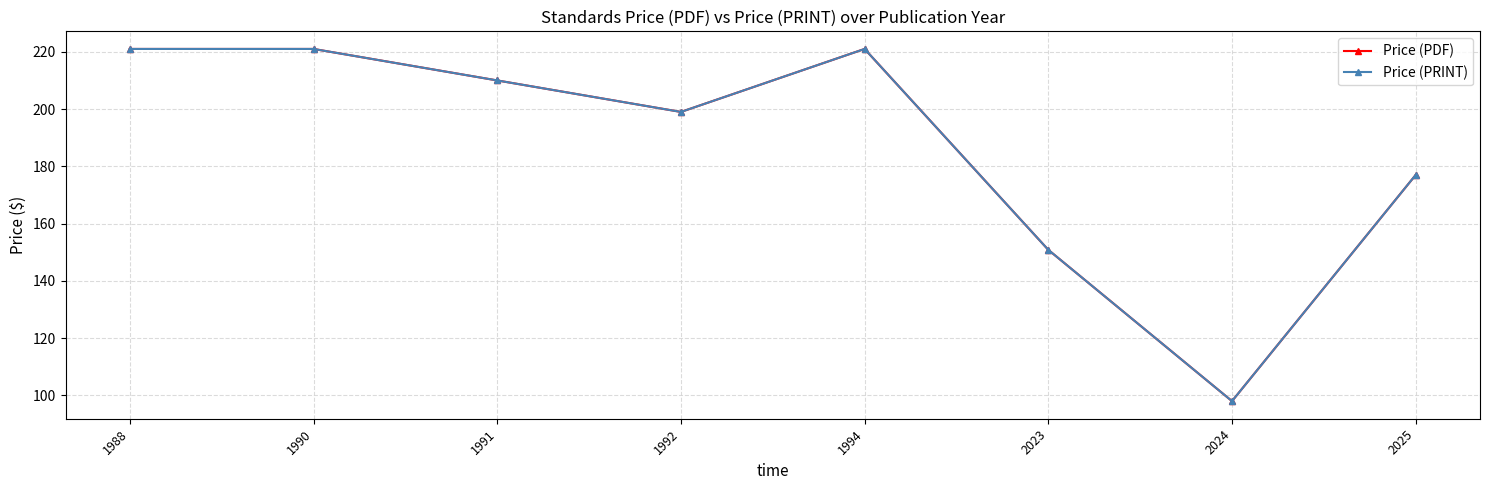

Is it true that Price (PRINT) equals 221.0 at 1988?

True